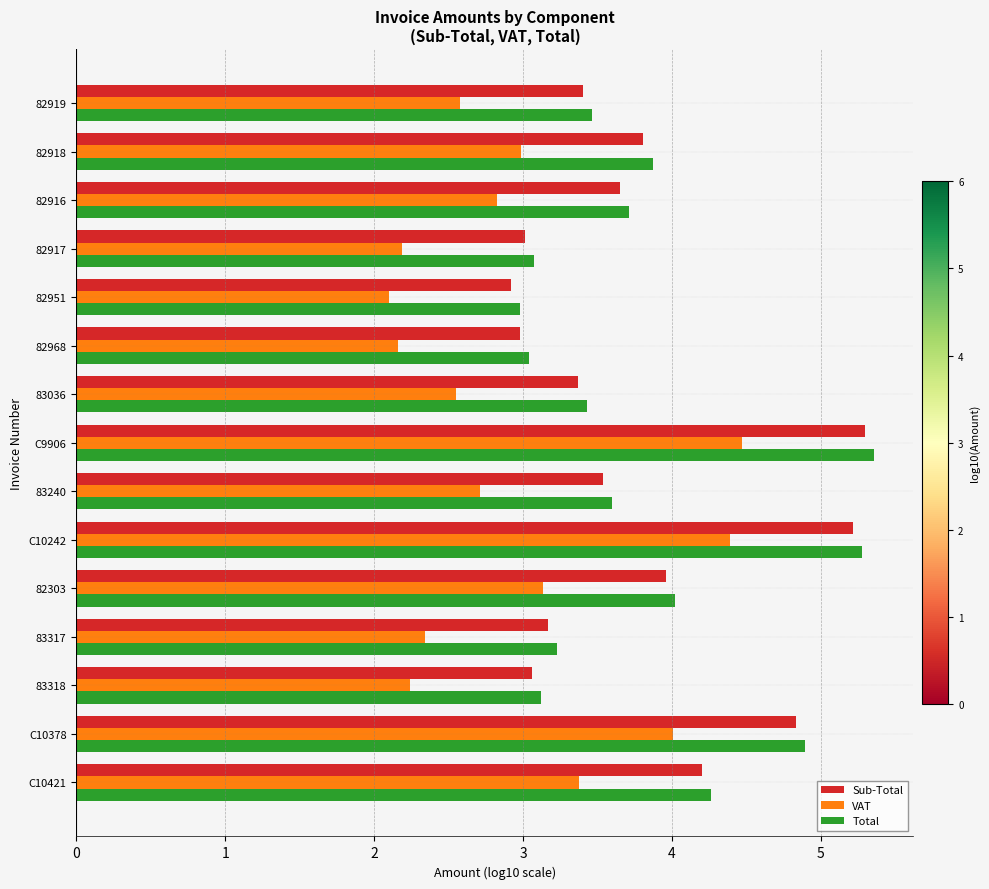

What is the sum of all VAT values?

44.1